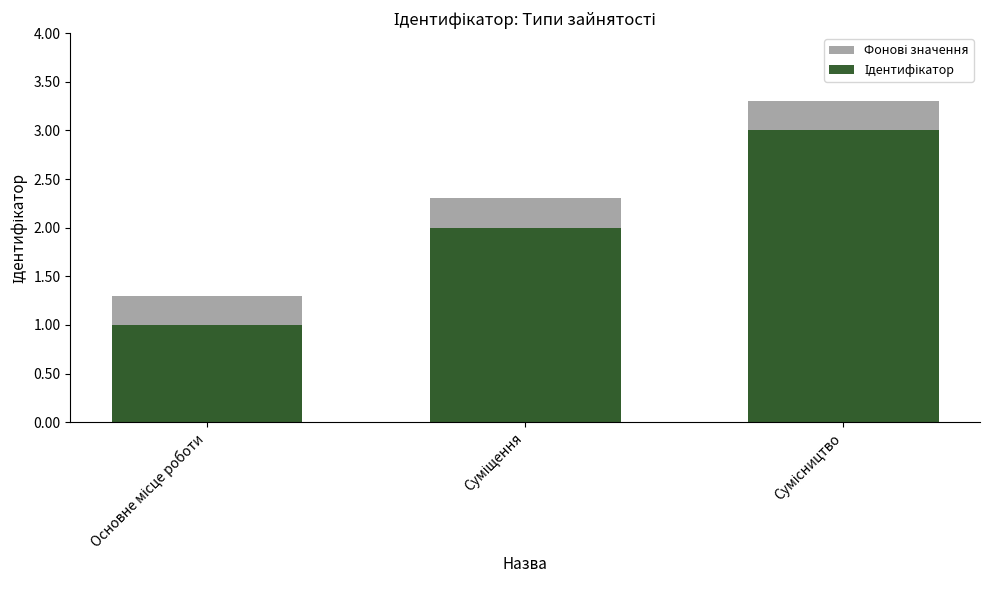

The value of Фонові значення at Сумісництво is 2.0. True or false?

False